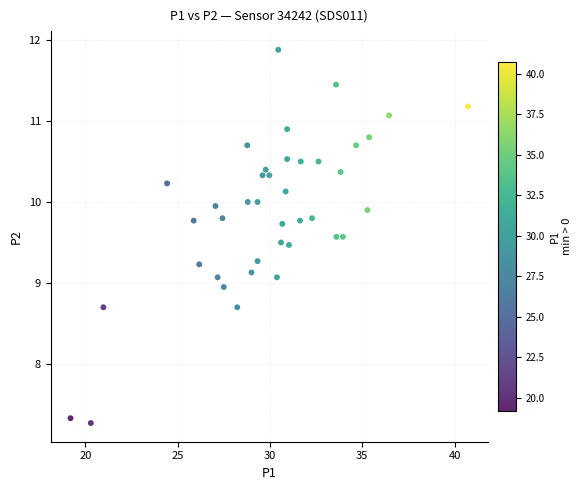

What is the range of X values (max minus min)?

21.5